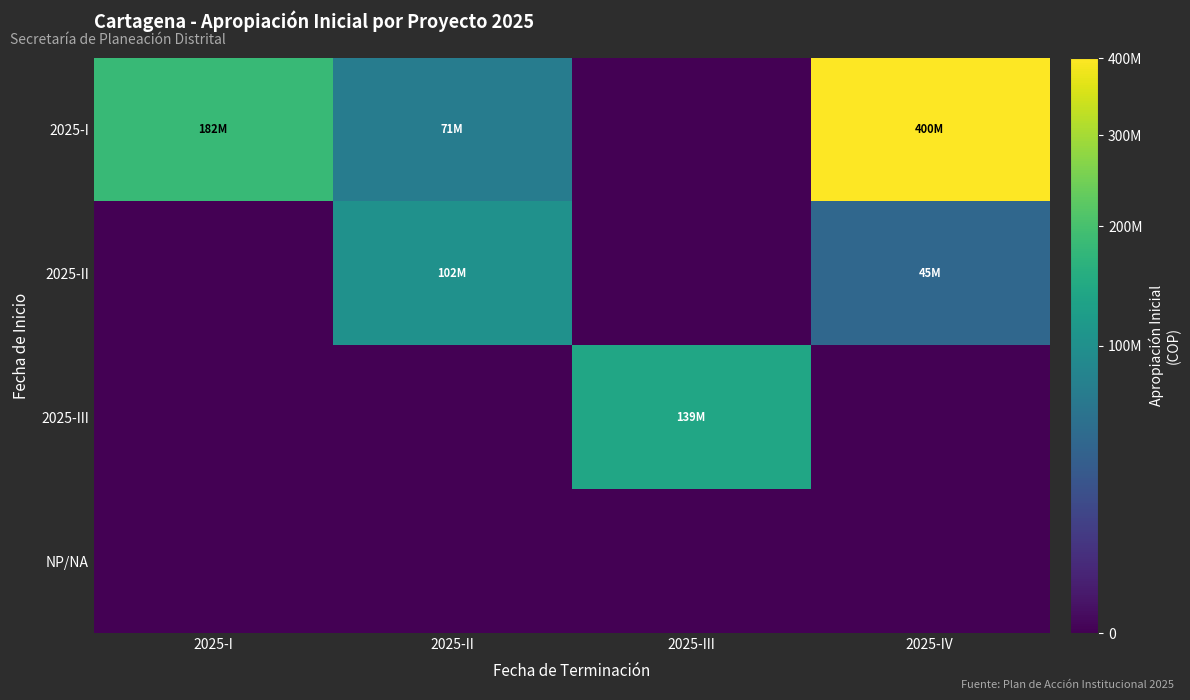

At which category does the chart reach its peak across all series?

2025-IV